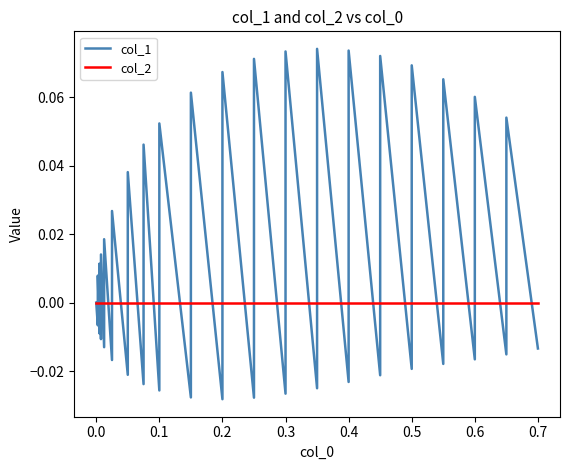

How many data points in col_1 are above 0?

19